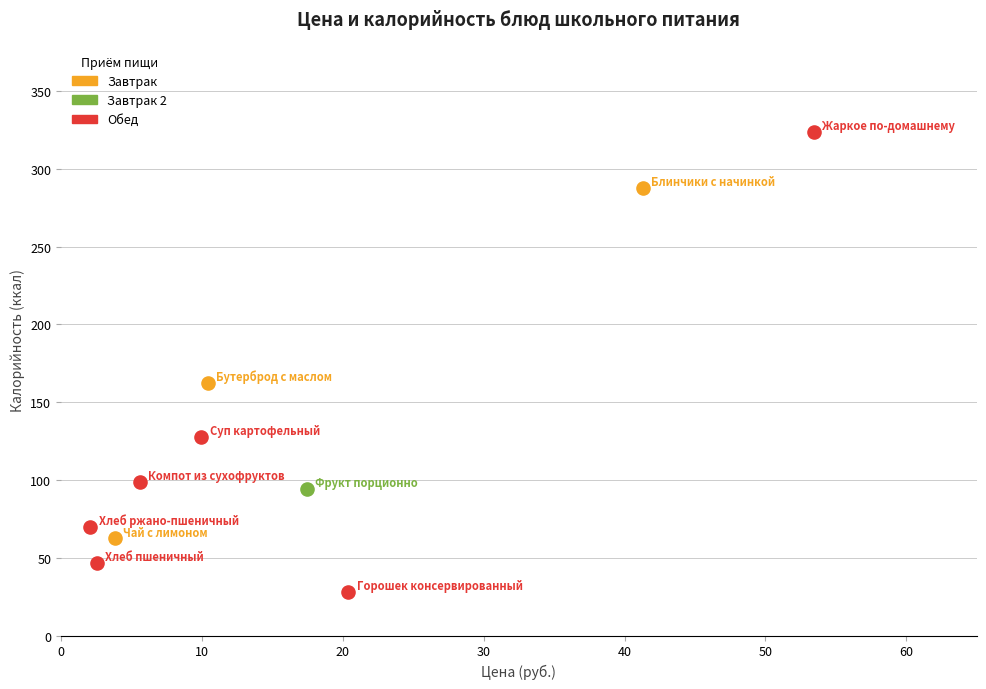

What are all the series names shown in the legend?

Завтрак, Завтрак 2, Обед